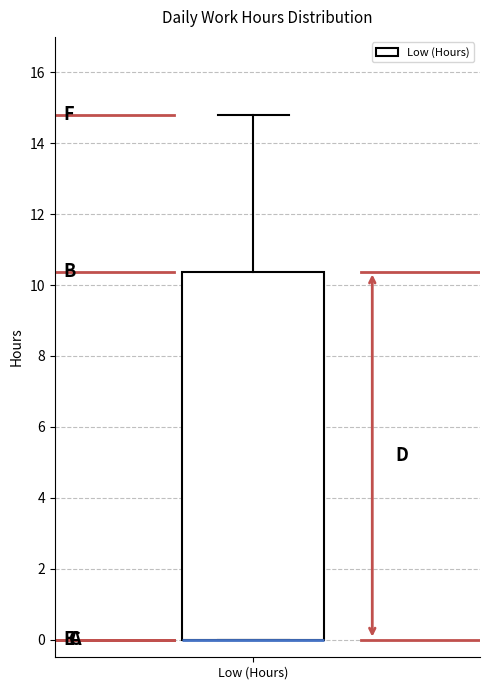

Read this box plot against the y-axis: the position of the median line, the range covered by the box, and the ends of both whiskers. The values are not printed on the chart, so give them approximately, as read against the axis.

median 0.0 (drawn on the box's lower edge), box 0.0 to 10.4, whiskers 0.0 to 14.8